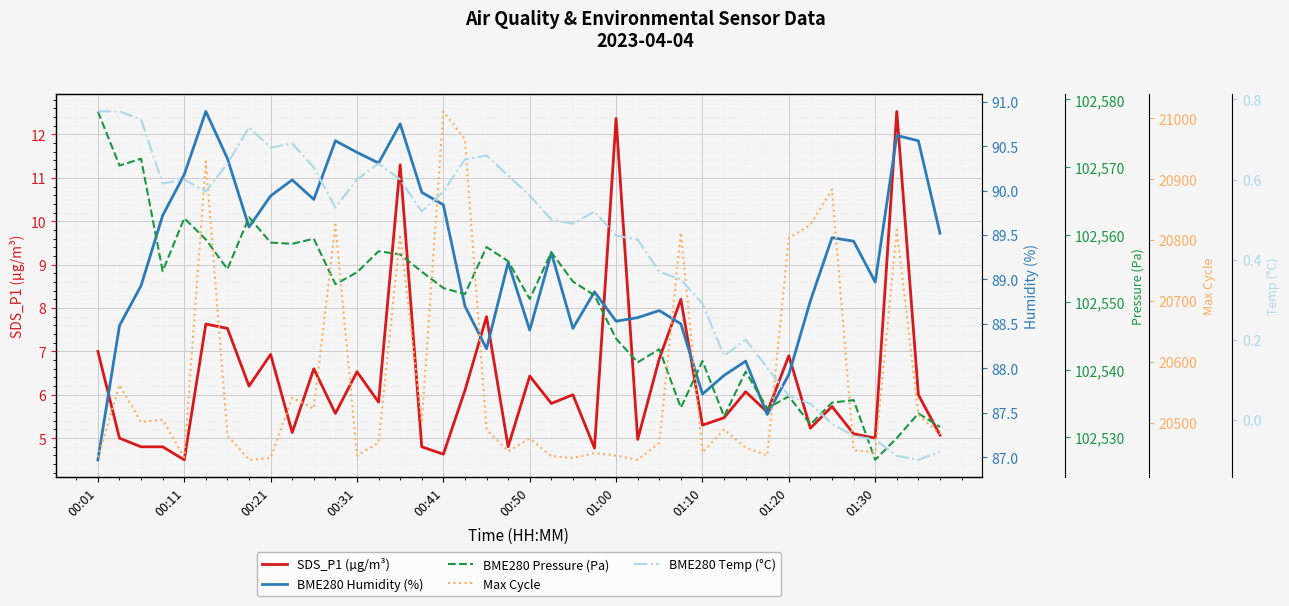

The BME280 Temp (°C) series shows 0.1 at 30. True or false?

False